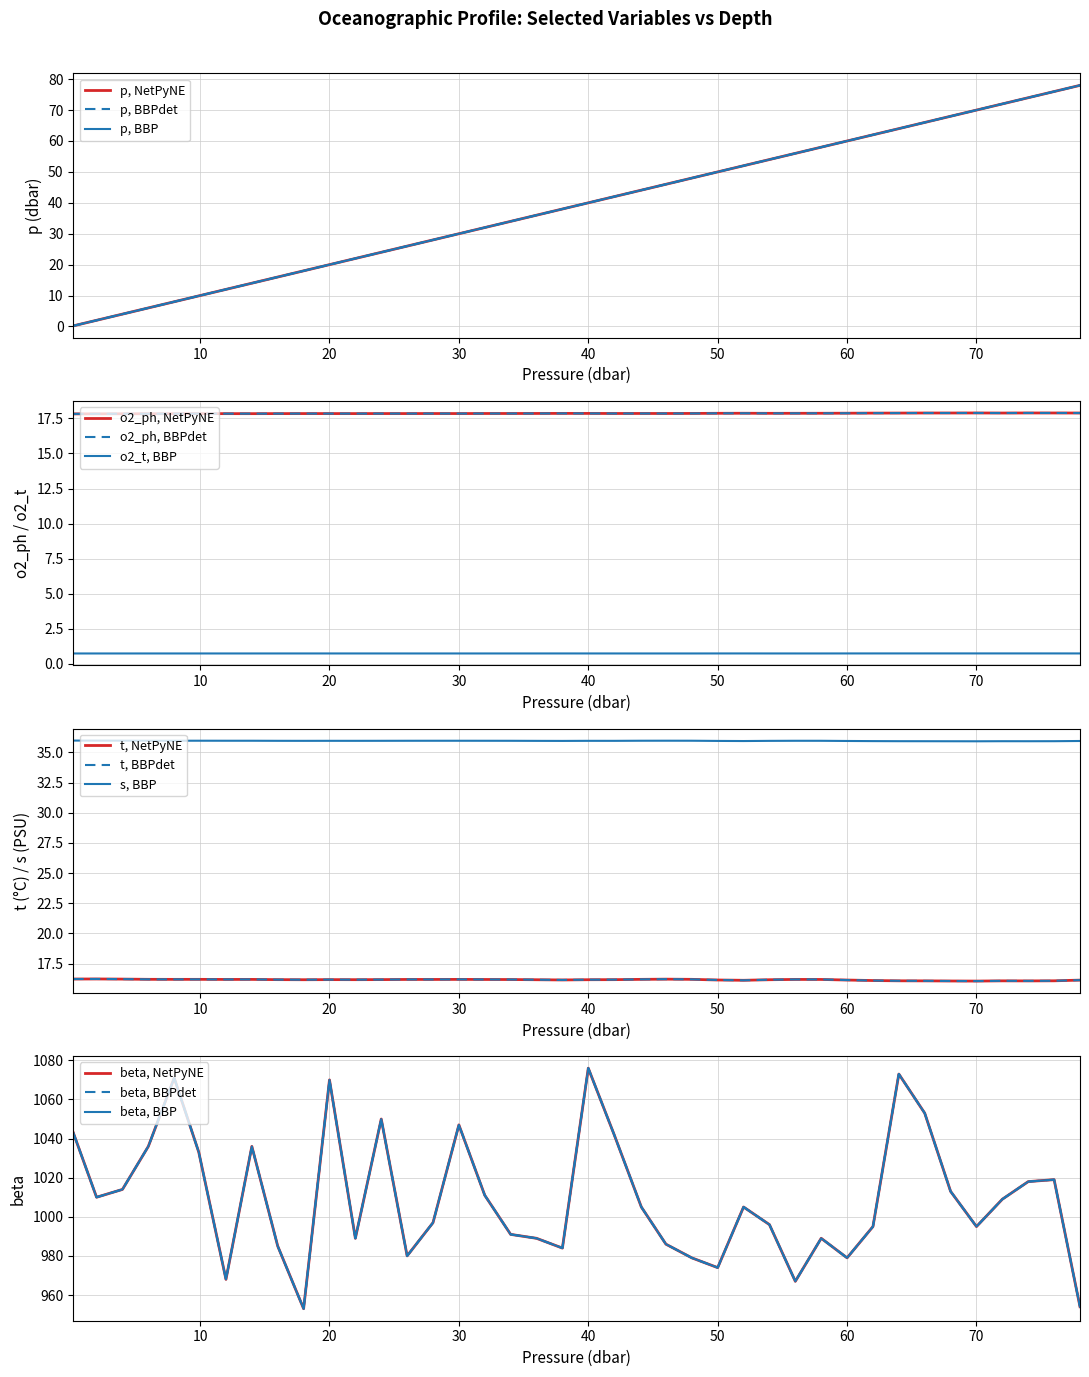

Between 32.0 and 40.0, which is larger?

40.0